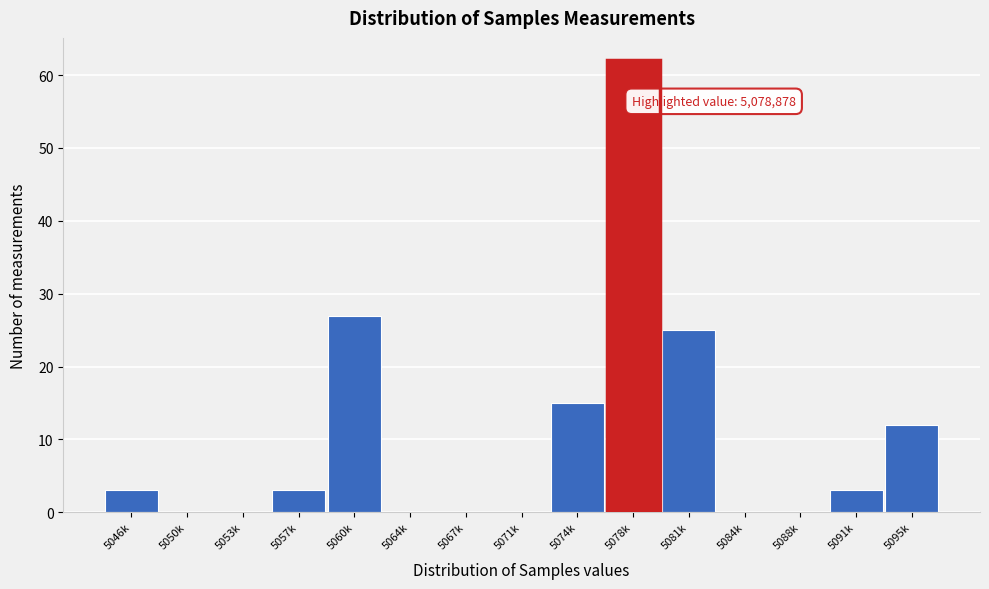

Reading right to left, what are all the values shown in this chart?

5095k=12	5091k=3	5088k=0	5084k=0	5081k=25	5078k=62	5074k=15	5071k=0	5067k=0	5064k=0	5060k=27	5057k=3	5053k=0	5050k=0	5046k=3